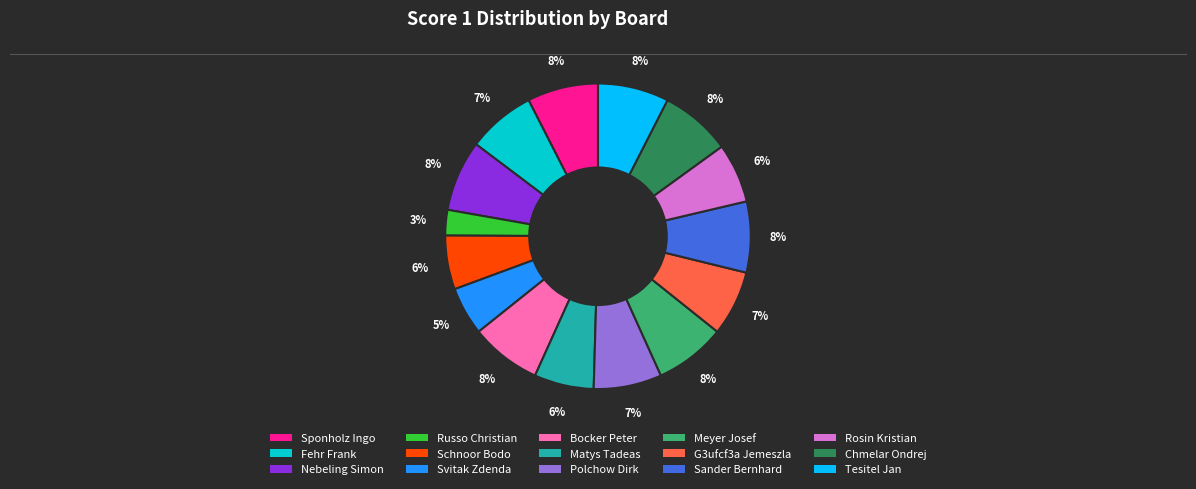

Do Chmelar Ondrej and Meyer Josef together represent more than half of the pie?

No